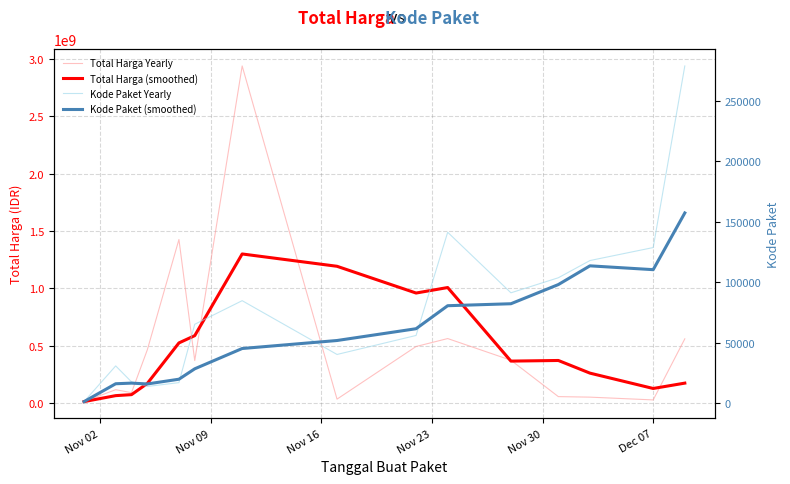

What is the smallest value displayed?

1139.0